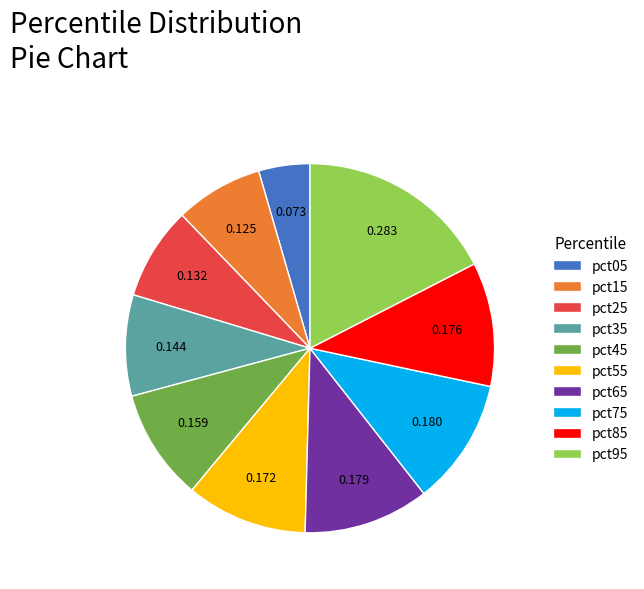

Which category has the biggest portion of the pie?

pct95